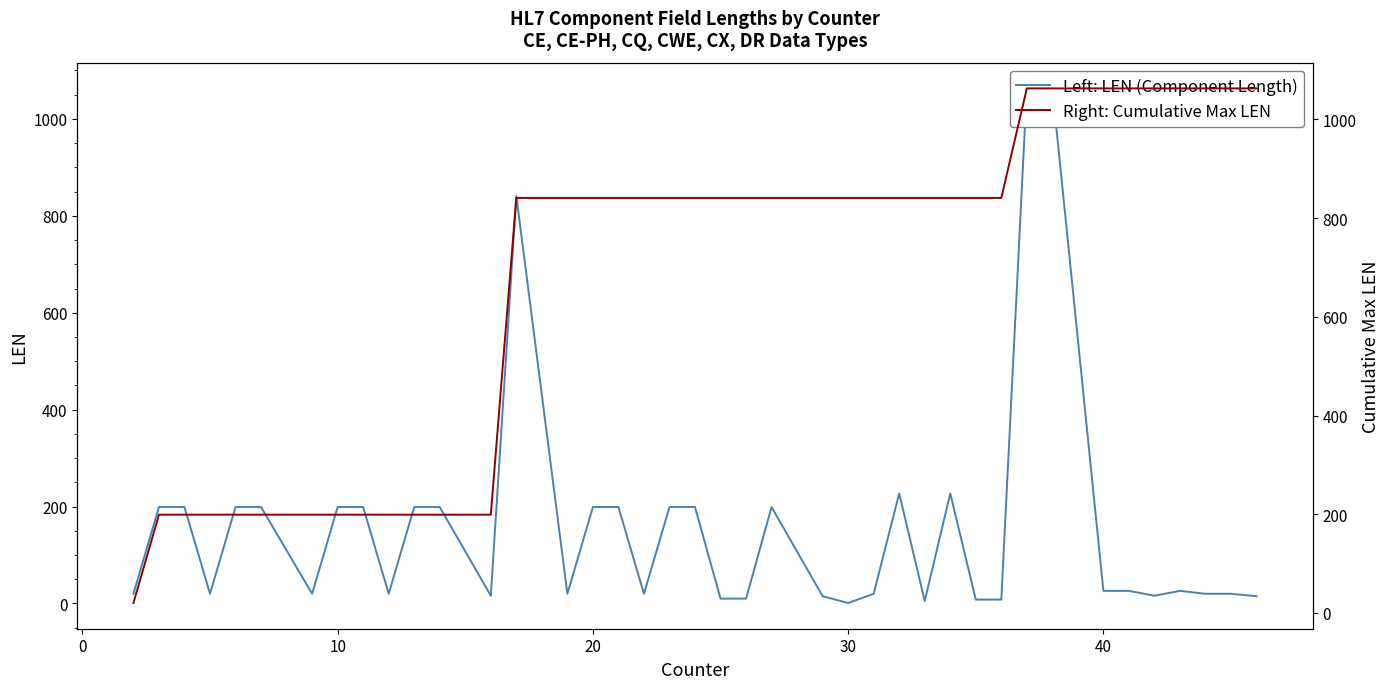

True or false: Left: LEN (Component Length) and Right: Cumulative Max LEN intersect in this chart.

False